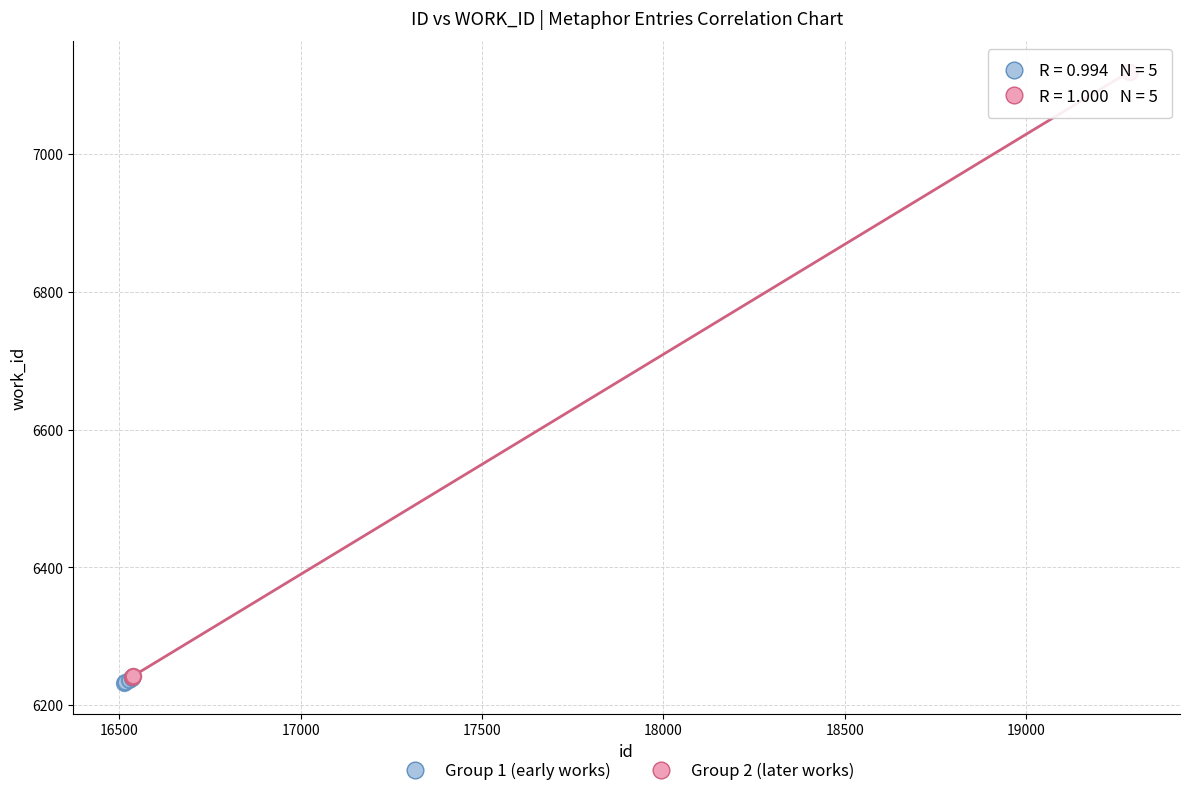

Which series contains the highest Y value?

Group 2 (later works)